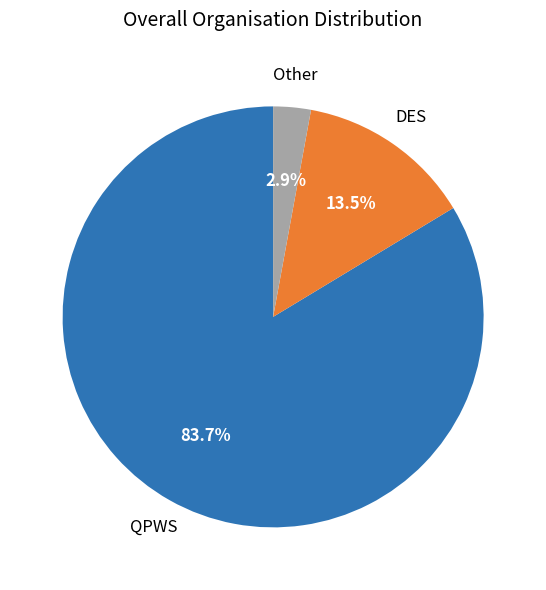

To the nearest percent, what is the difference between the largest and smallest slice percentages?

81%